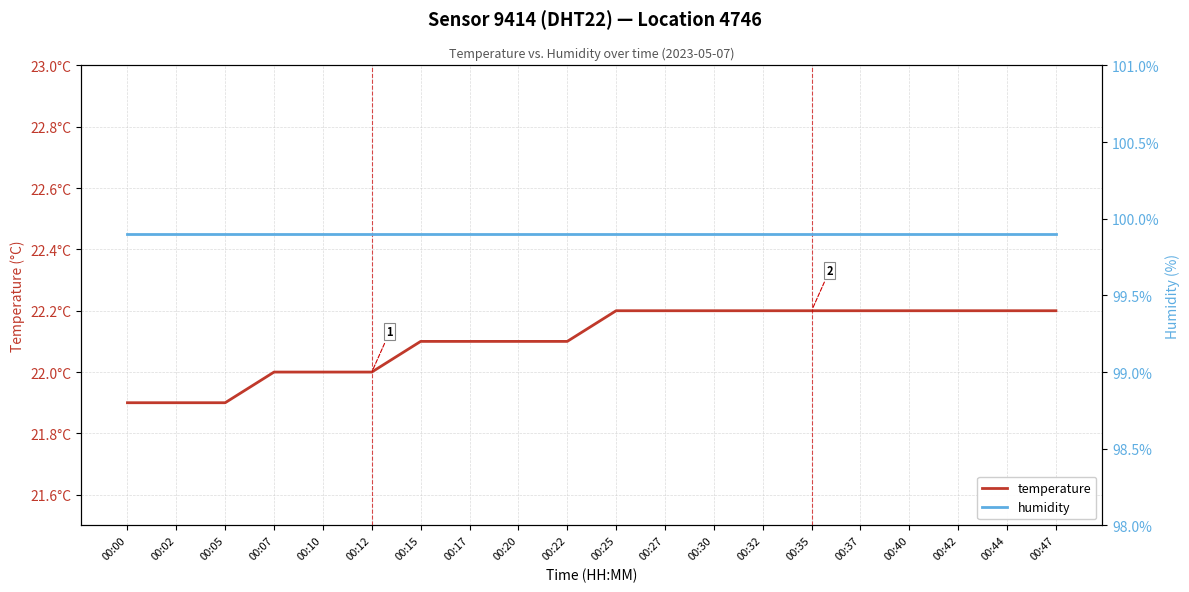

How many lines are shown in the chart?

2